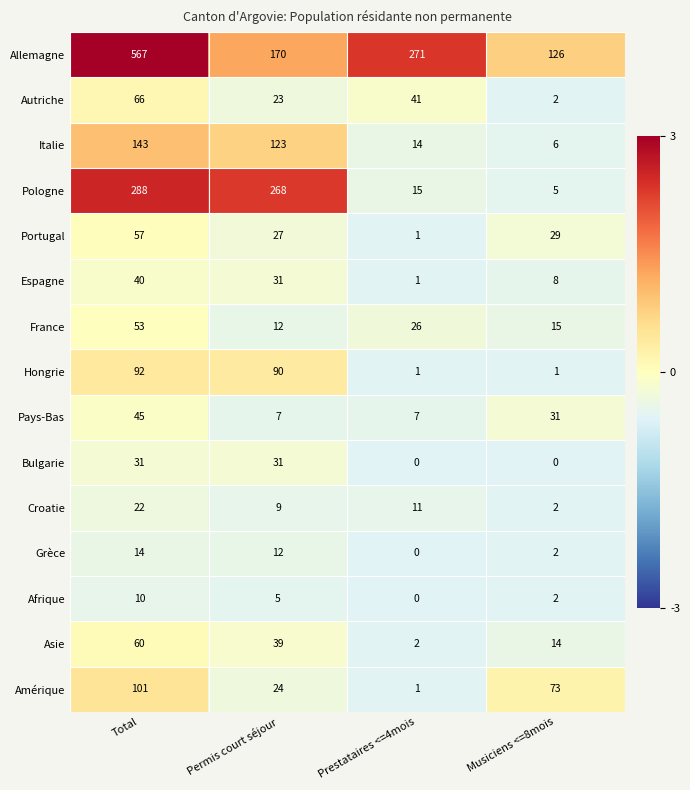

What is the difference between the highest and lowest values at Musiciens <=8mois?

126